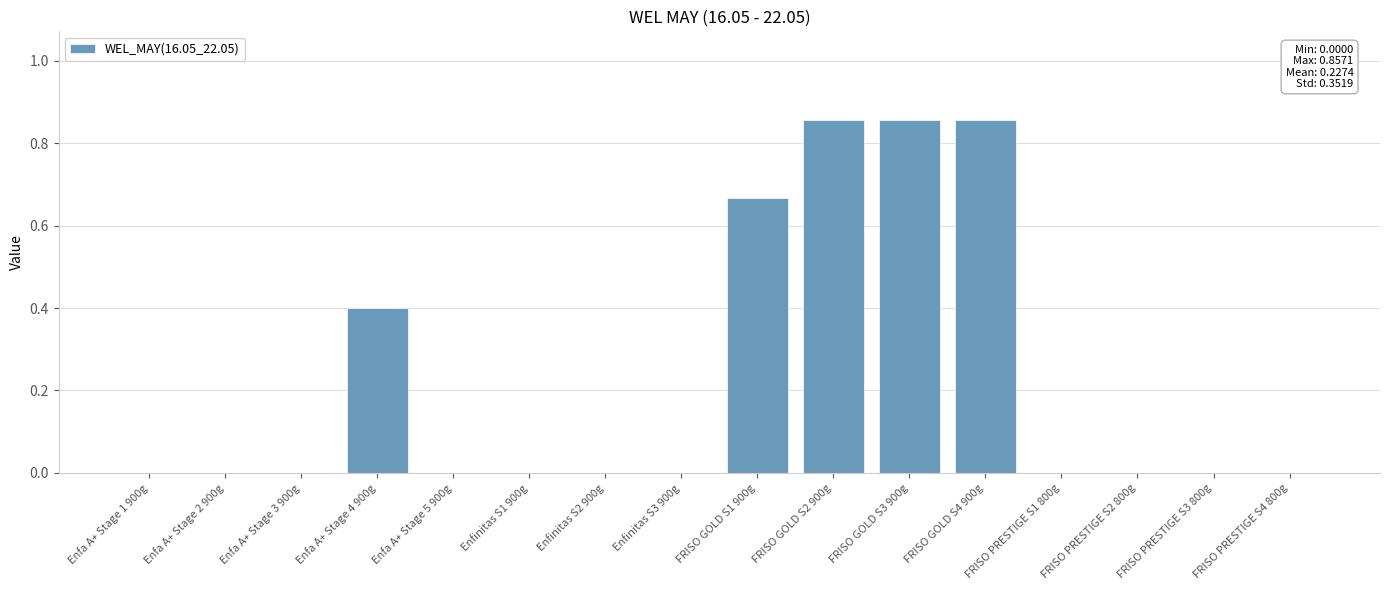

How many data points does each series have?

16